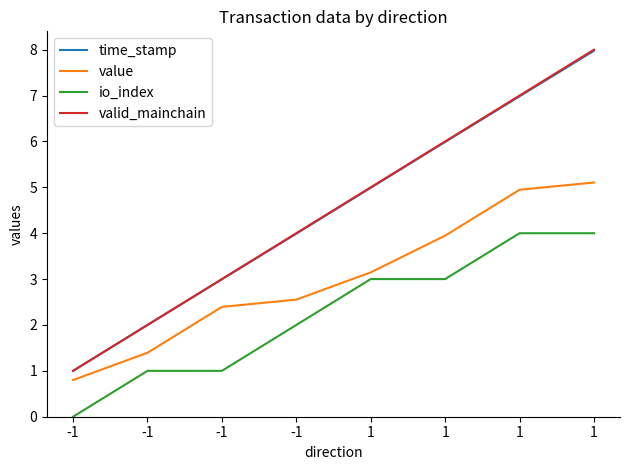

The value of io_index at -1 is 1.0. True or false?

True